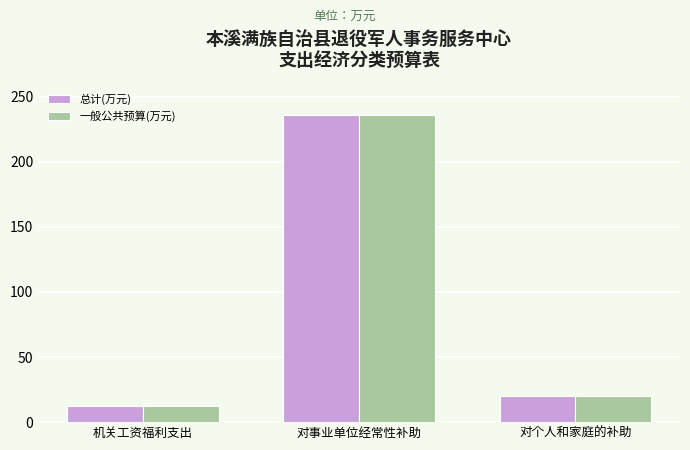

At which category is the sum across all series the highest?

对事业单位经常性补助